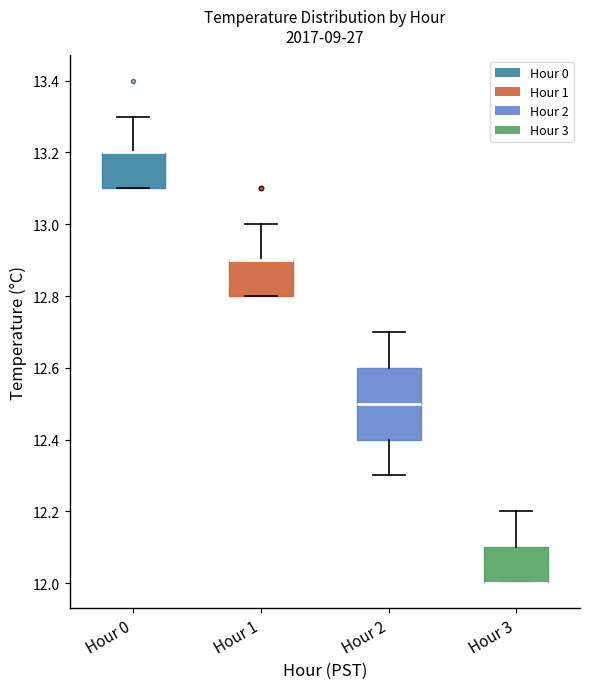

Reading left to right, read every box against the y-axis: the position of its median line, the range the box covers, and the ends of its whiskers. The values are not printed on the chart, so give them approximately, as read against the axis.

Hour 0: median 13.2 (drawn on the box's upper edge), box 13.1 to 13.2, whiskers 13.1 to 13.3
Hour 1: median 12.9 (drawn on the box's upper edge), box 12.8 to 12.9, whiskers 12.8 to 13.0
Hour 2: median 12.5, box 12.4 to 12.6, whiskers 12.3 to 12.7
Hour 3: median 12.0 (drawn on the box's lower edge), box 12.0 to 12.1, whiskers 12.0 to 12.2